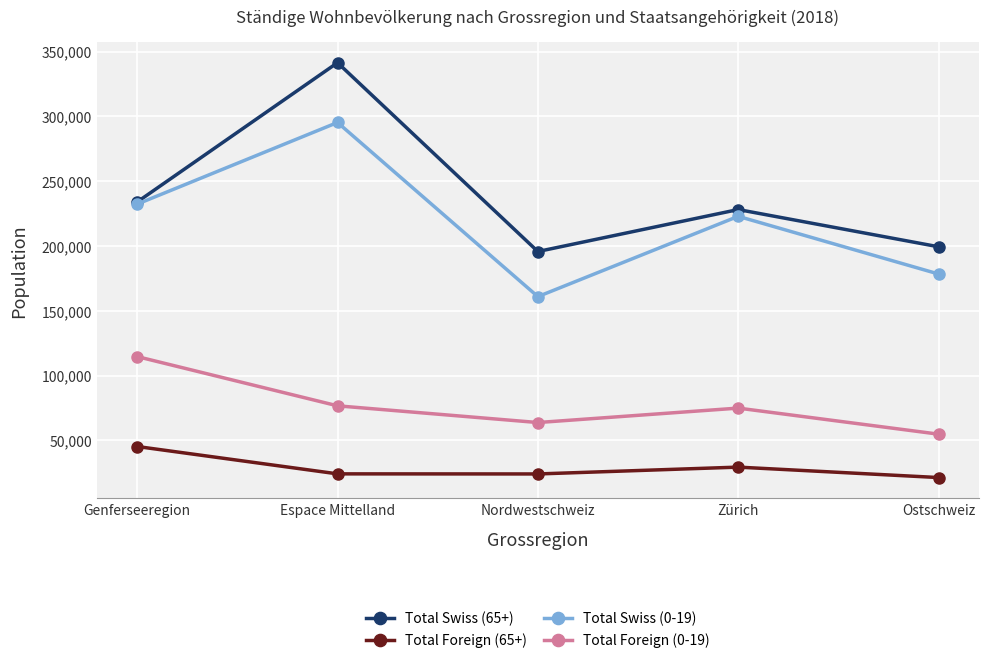

True or false: Total Swiss (65+) has a value of 195676 at Nordwestschweiz.

True